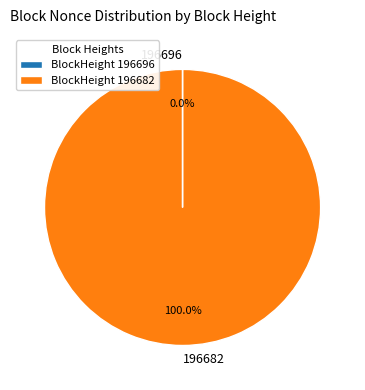

Which slice represents more than half of the pie?

196682